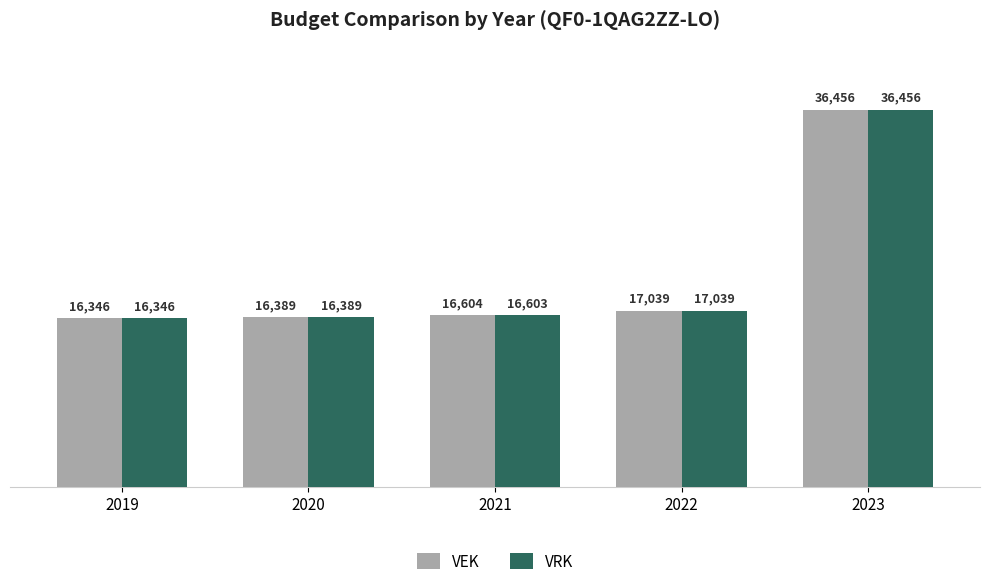

True or false: VRK has a value of 25530 at 2021.

False